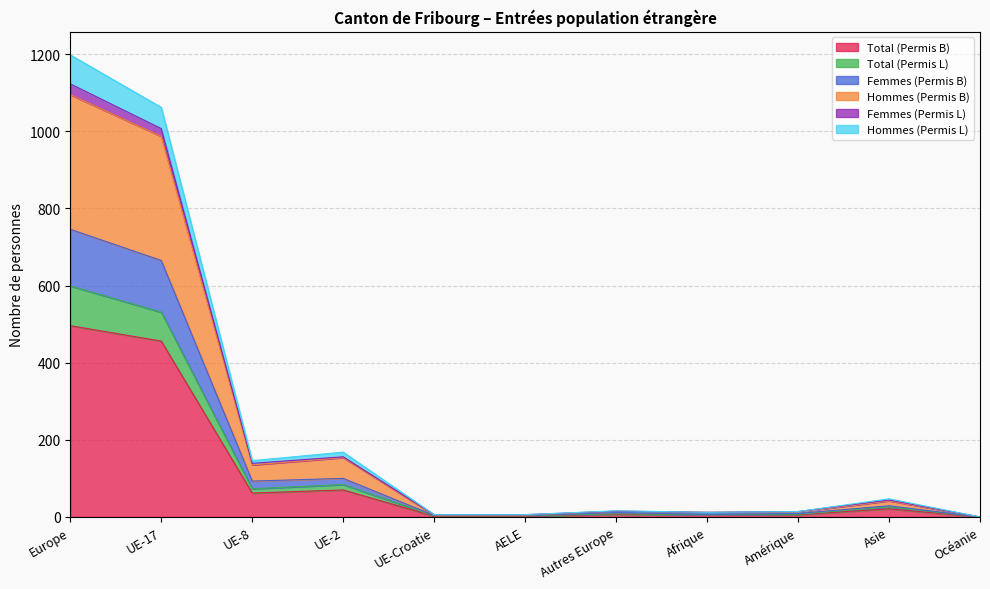

True or false: Femmes (Permis B) and Femmes (Permis L) intersect in this chart.

False